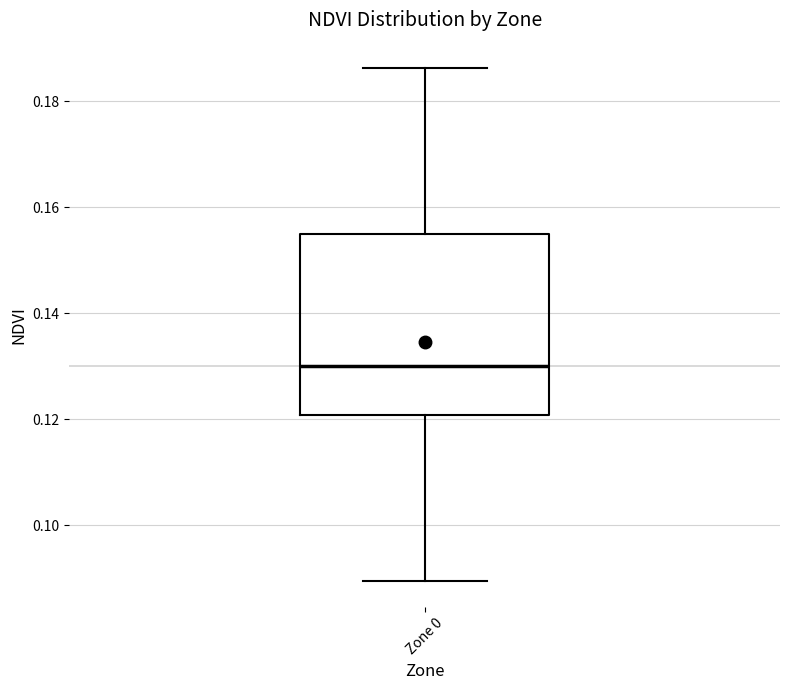

Where does the lower whisker of the box for Zone 0 end on the y-axis? The values are not printed on the chart, so give them approximately, as read against the axis.

0.090